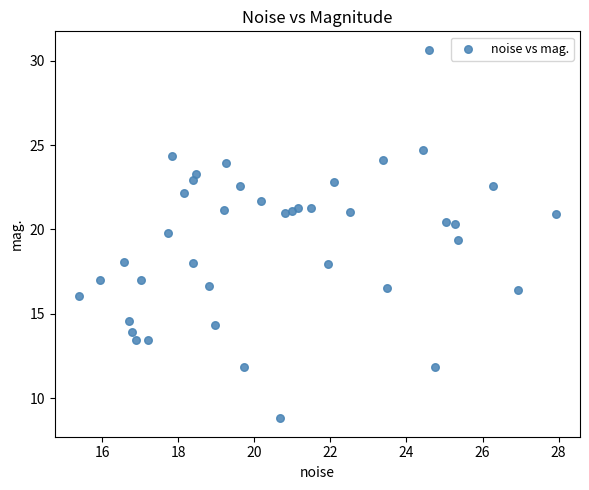

What Y value in the scatter plot is closest to 19?

19.4